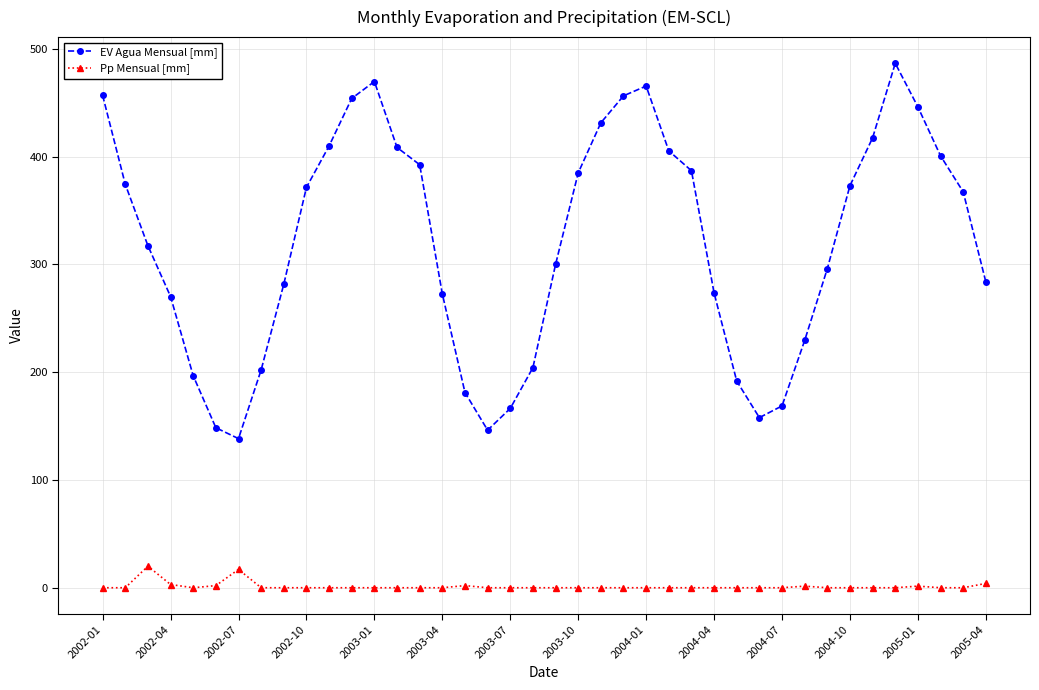

What is the difference between the second highest and minimum values in the Pp Mensual [mm] series?

17.0